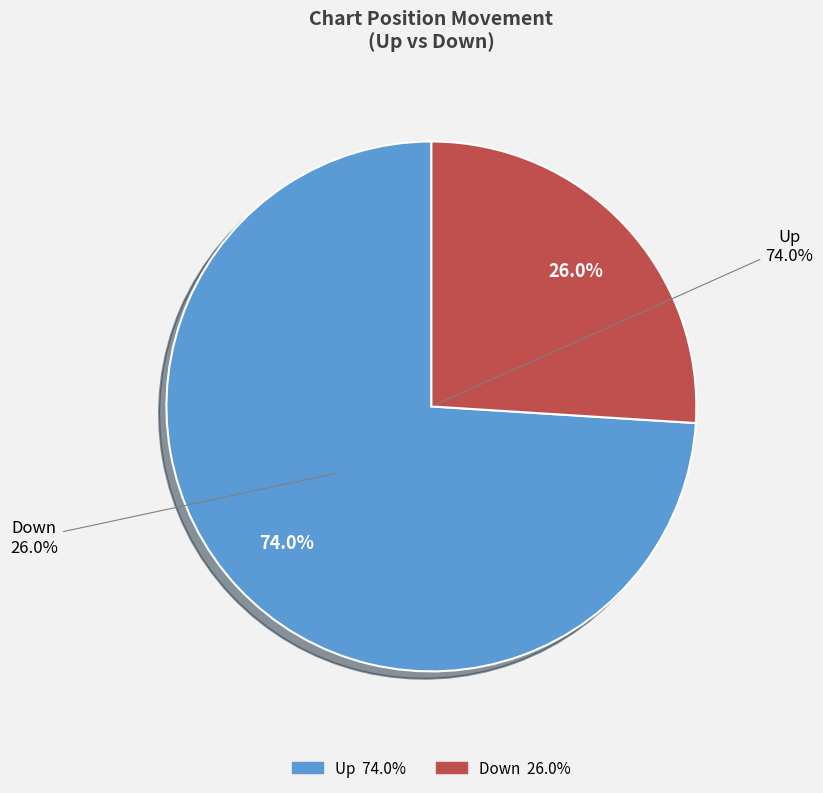

What percentage is the up slice, to the nearest percent?

74%